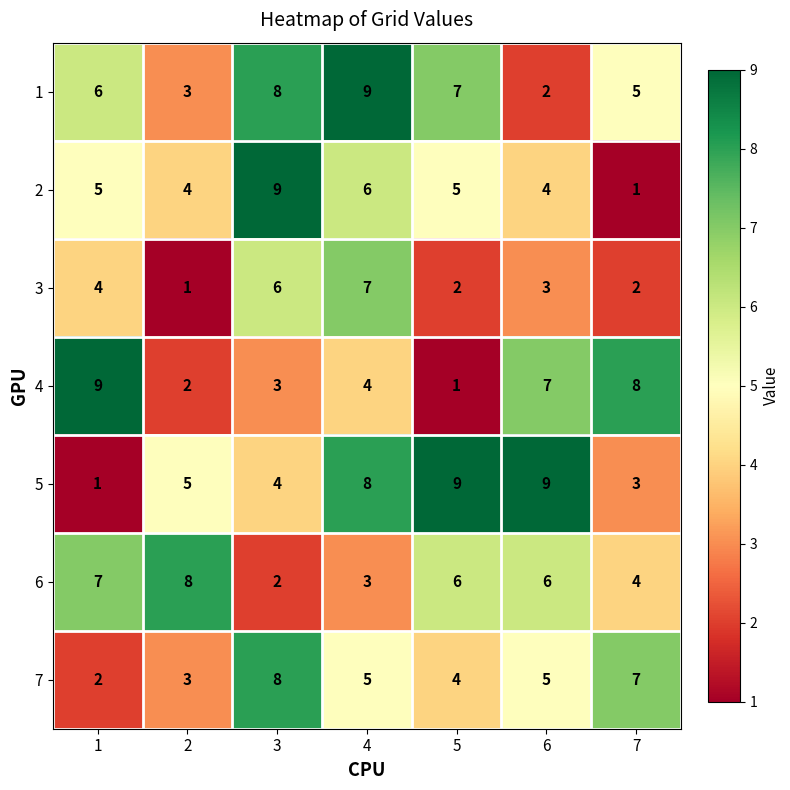

What is the total value across all series at 5?

34